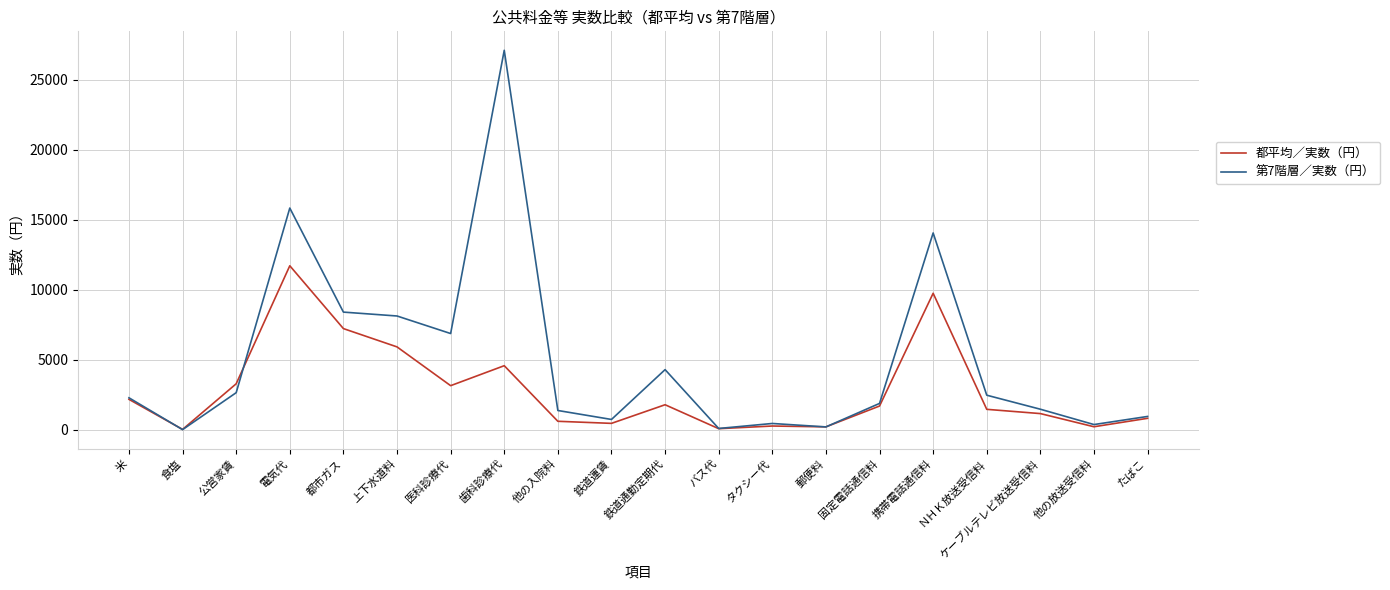

What is the difference between the 都平均／実数（円） values at 携帯電話通信料 and 他の入院料?

9142